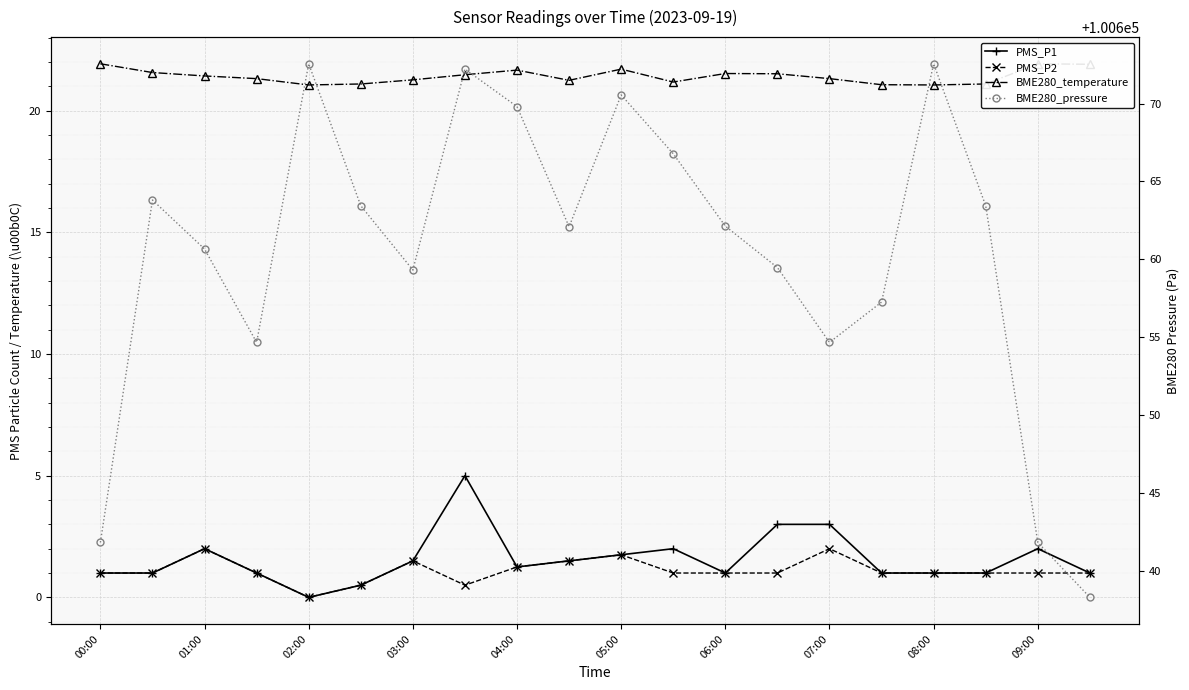

How many lines are shown in the chart?

4